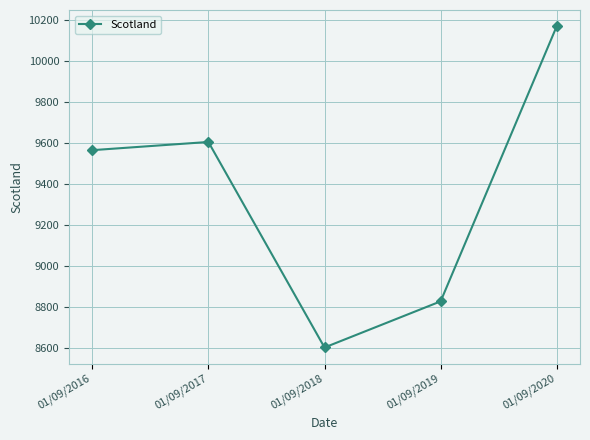

Count the number of categories in the chart.

5